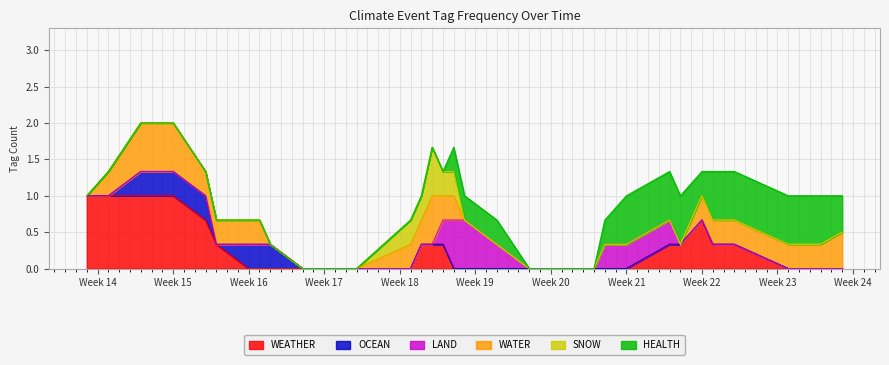

Which series has the largest range (max minus min)?

WEATHER